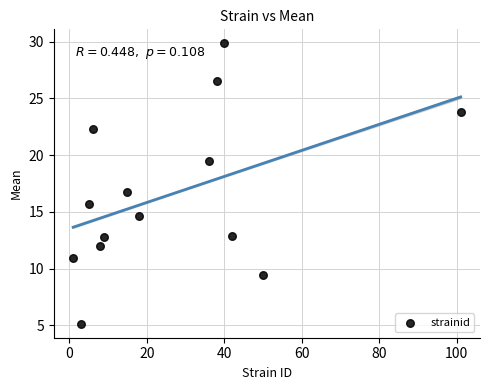

What is the range of Y values (max minus min)?

24.7